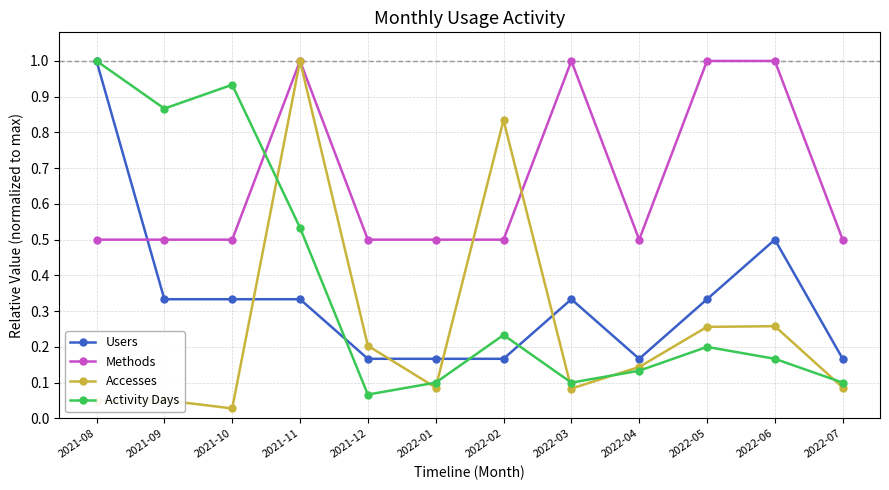

Which category has the lowest value in the Accesses series?

2021-10